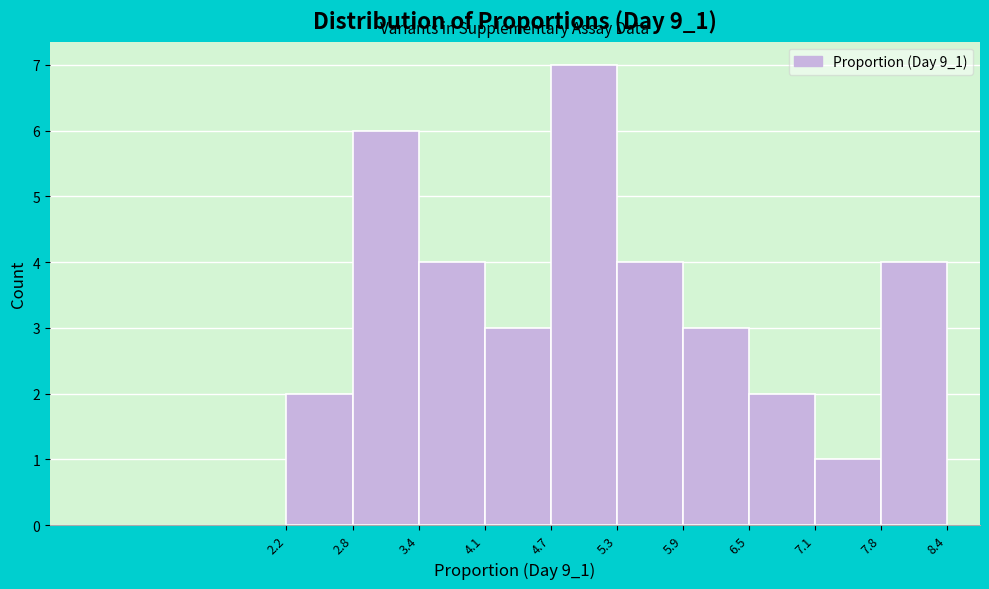

Reading left to right, list every bar in this chart as the range it spans on the x-axis followed by its height. The values are not printed on the chart, so give them approximately, as read against the axis.

2.2 to 2.8: 2
2.8 to 3.4: 6
3.4 to 4.1: 4
4.1 to 4.7: 3
4.7 to 5.3: 7
5.3 to 5.9: 4
5.9 to 6.5: 3
6.5 to 7.1: 2
7.1 to 7.8: 1
7.8 to 8.4: 4